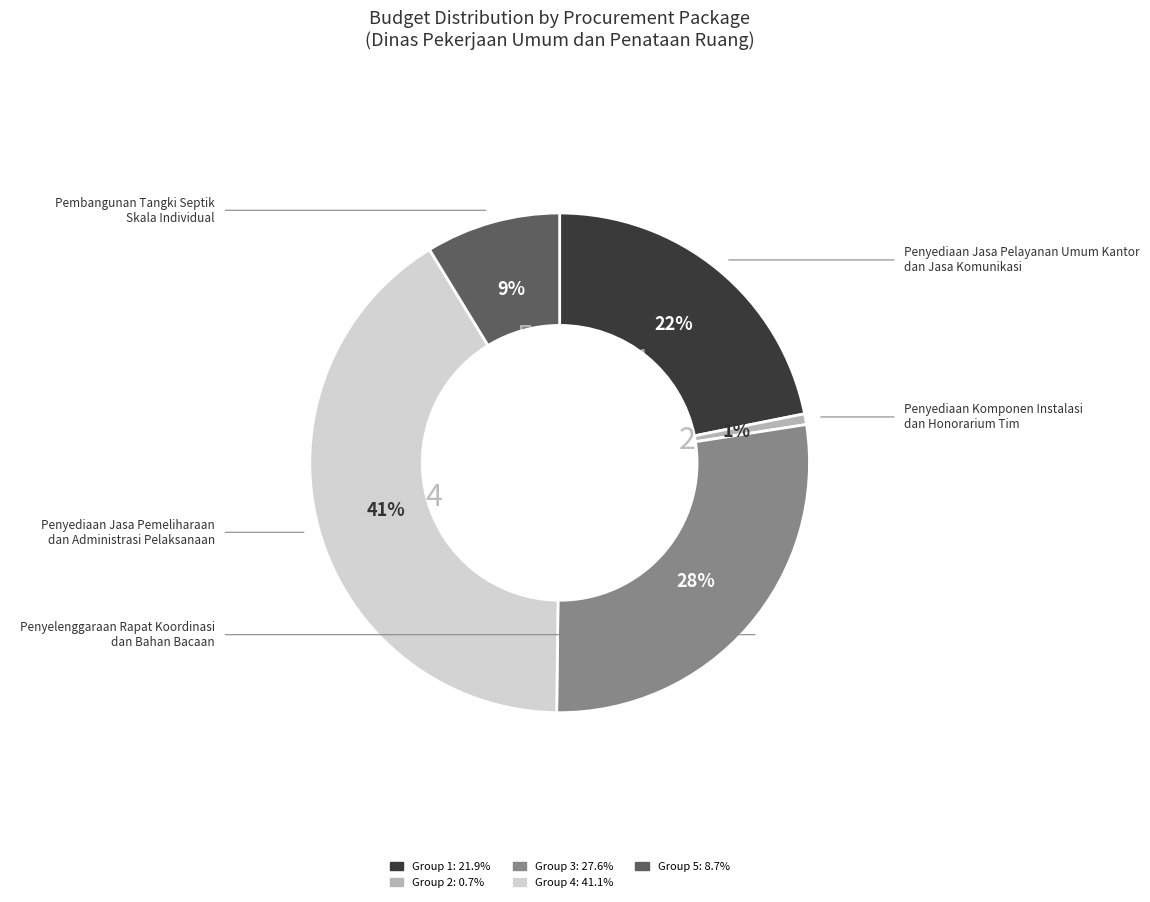

Does any single category account for the majority?

No